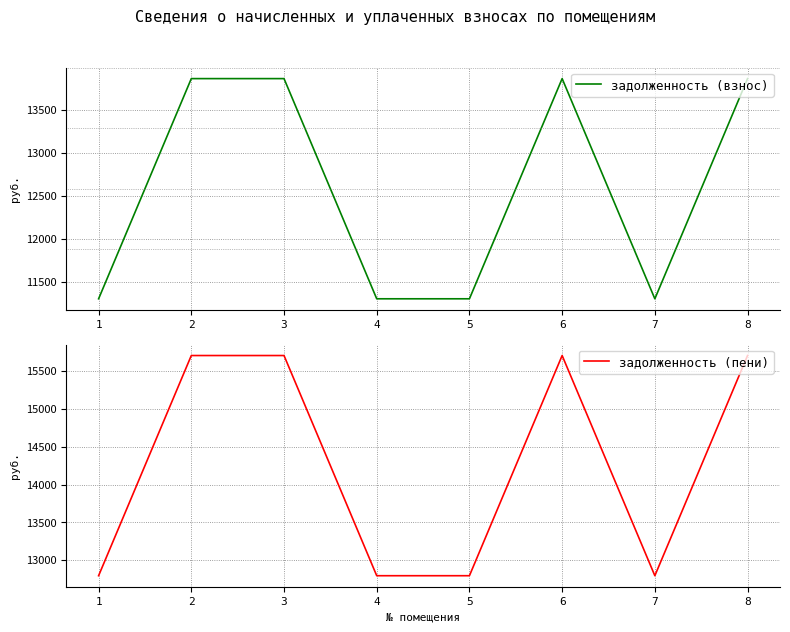

Reading left to right, list all the values displayed in this chart.

задолженность (взнос): 1=11299.2	2=13867.2	3=13867.2	4=11299.2	5=11299.2	6=13867.2	7=11299.2	8=13867.2
задолженность (пени): 1=12796.1	2=15704.3	3=15704.3	4=12796.1	5=12796.1	6=15704.3	7=12796.1	8=15704.3